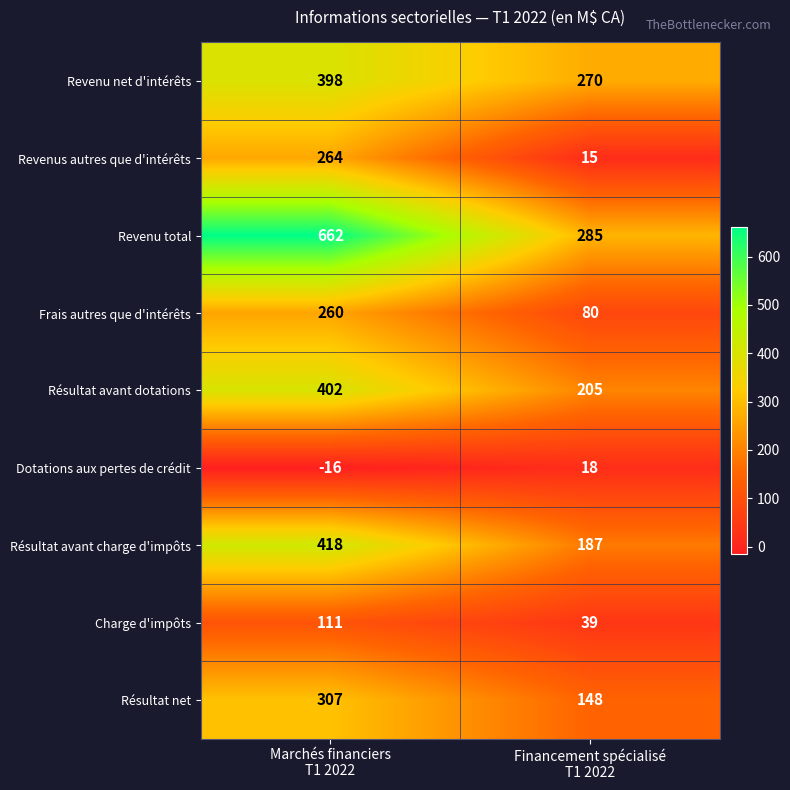

Rank the series by their maximum value, from lowest to highest.

Dotations aux pertes de crédit, Charge d'impôts, Frais autres que d'intérêts, Revenus autres que d'intérêts, Résultat net, Revenu net d'intérêts, Résultat avant dotations, Résultat avant charge d'impôts, Revenu total